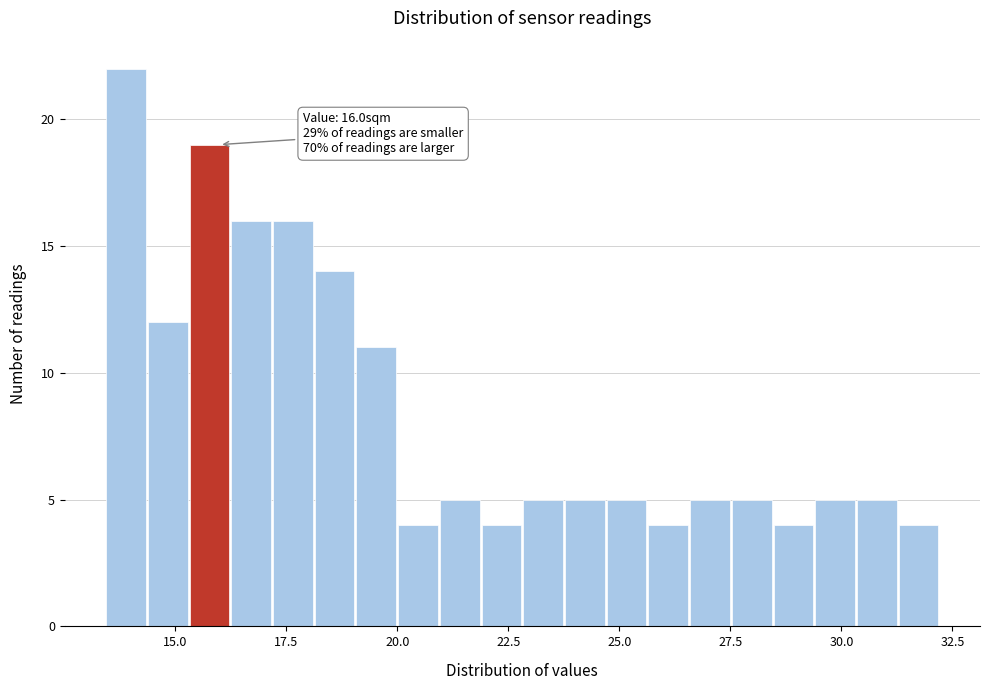

Around what value on the x-axis is the tallest bar? Give the approximate position of its centre, as read against the axis.

14.0